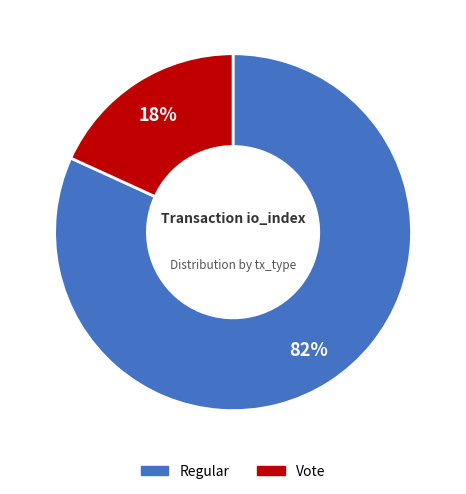

How many slices are in this pie chart?

2